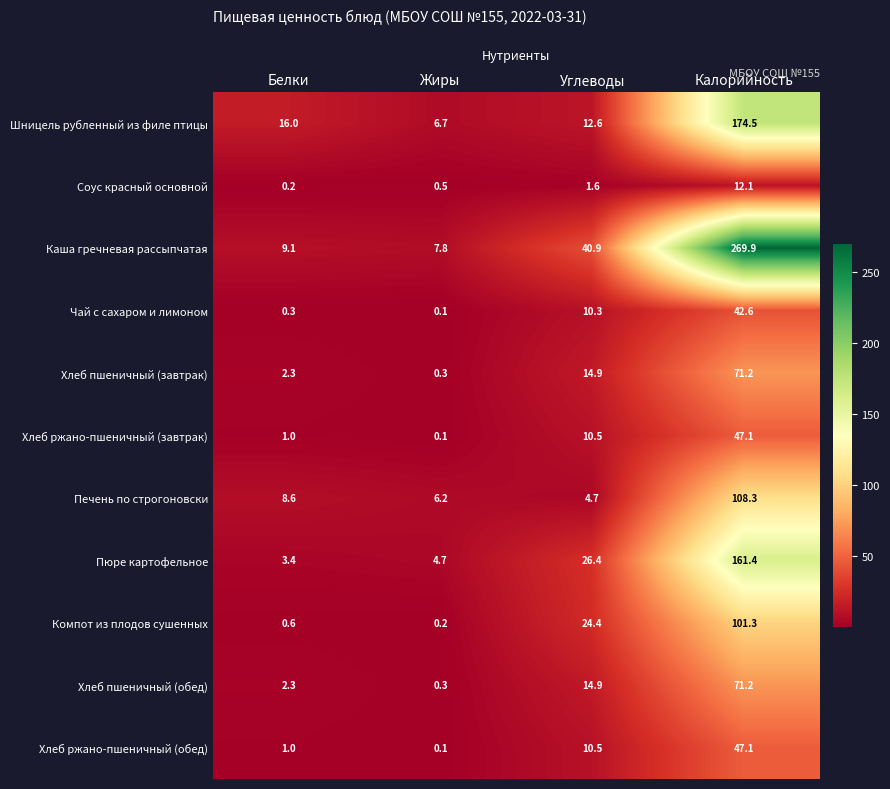

What is the spread (max minus min) of values at Углеводы?

39.3